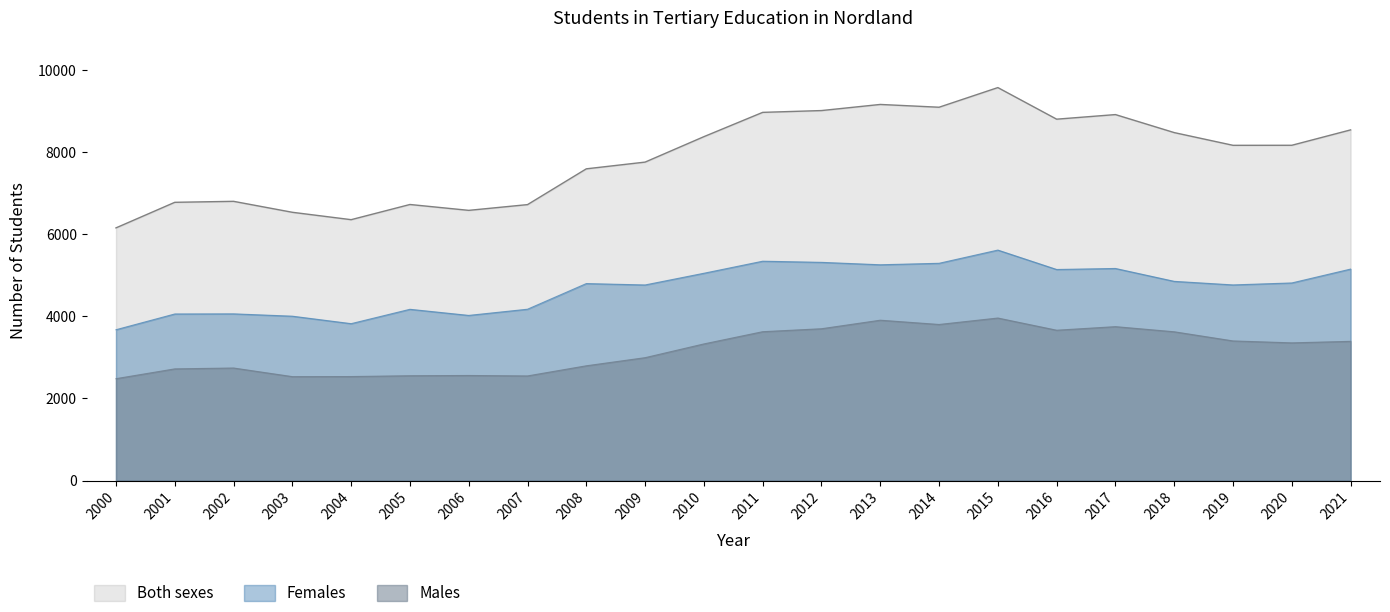

Which series changed the most between 2009 and 2021?

Both sexes